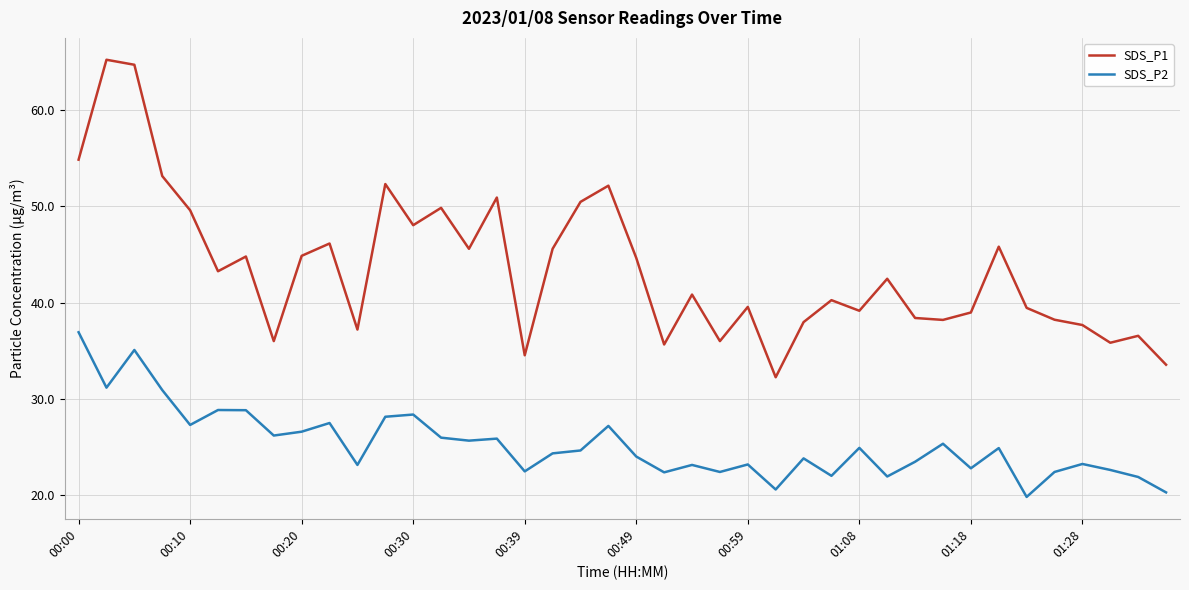

Which series has the largest total across all categories?

SDS_P1